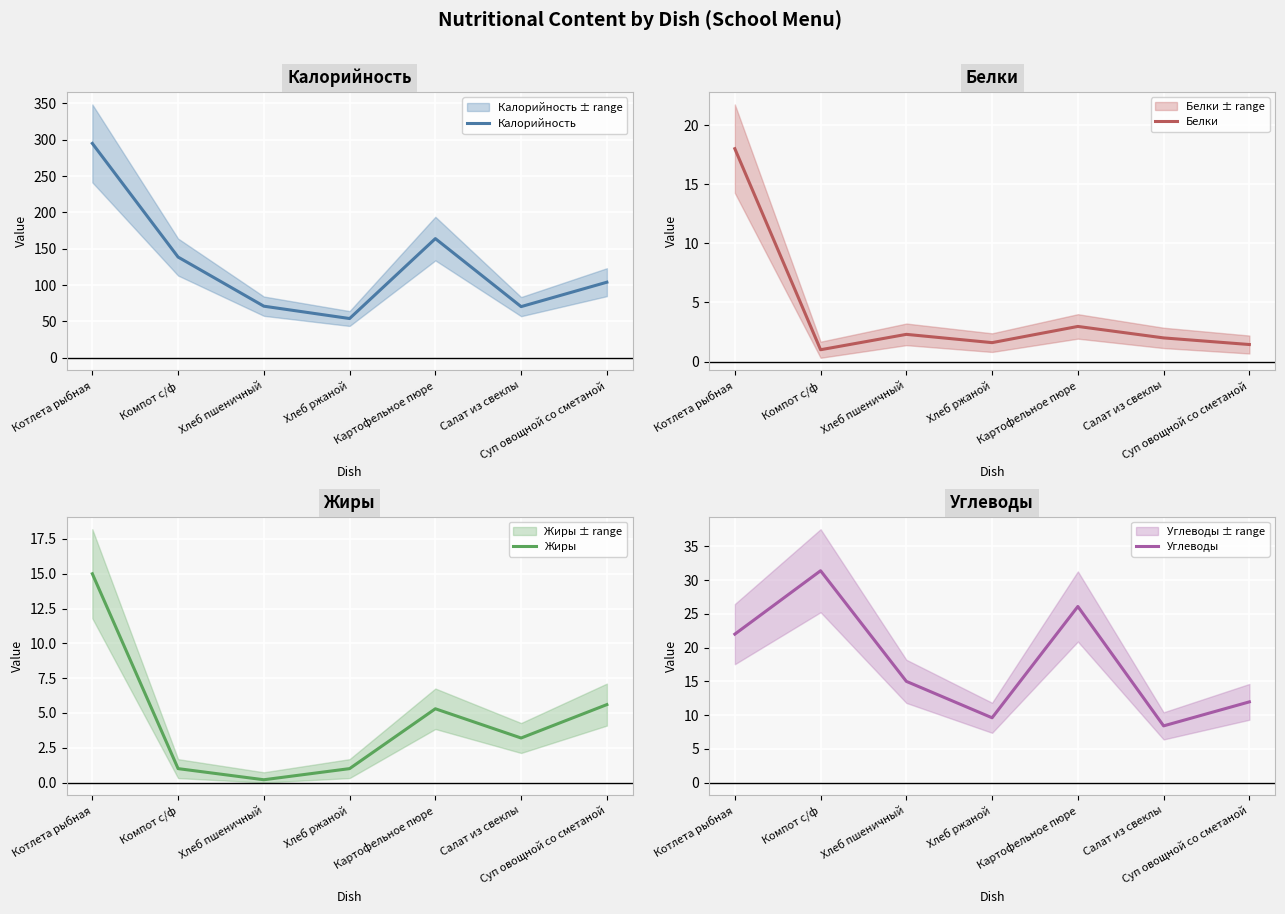

What is the total value across all series at Компот с/ф?

172.0